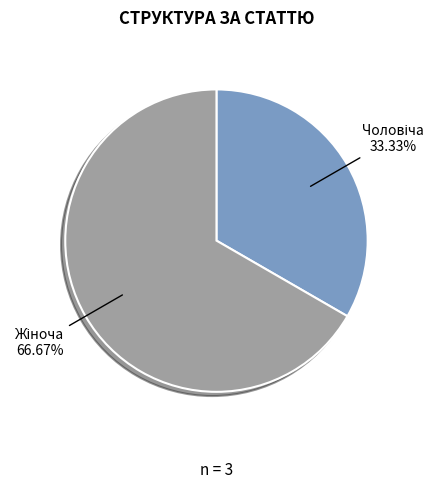

How many slices are in this pie chart?

2